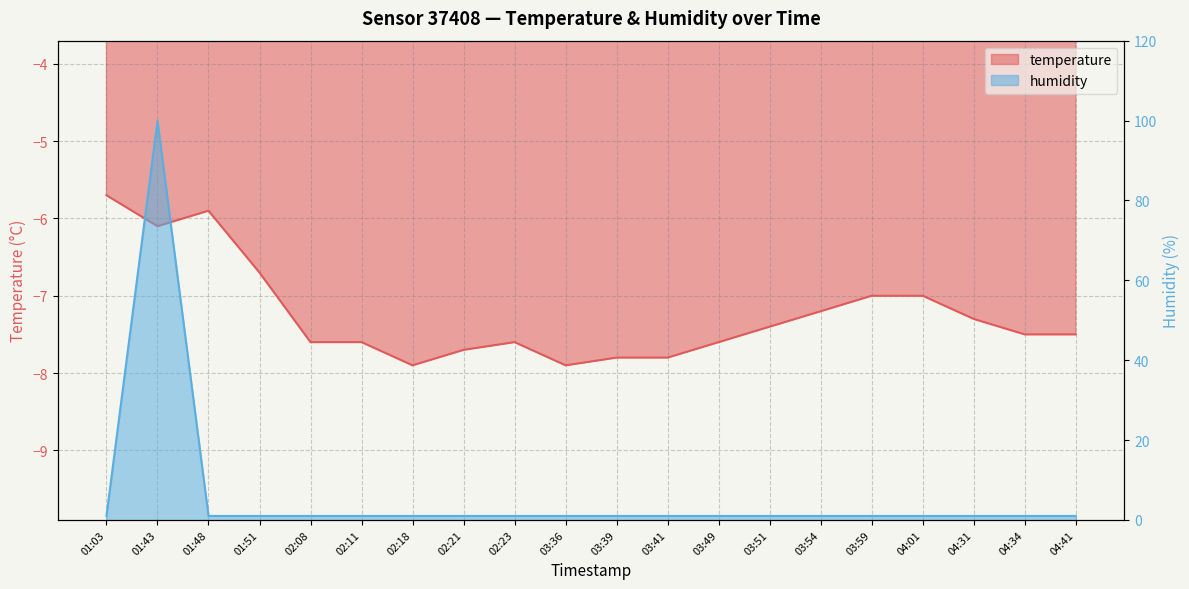

Which series has the widest spread of values?

humidity